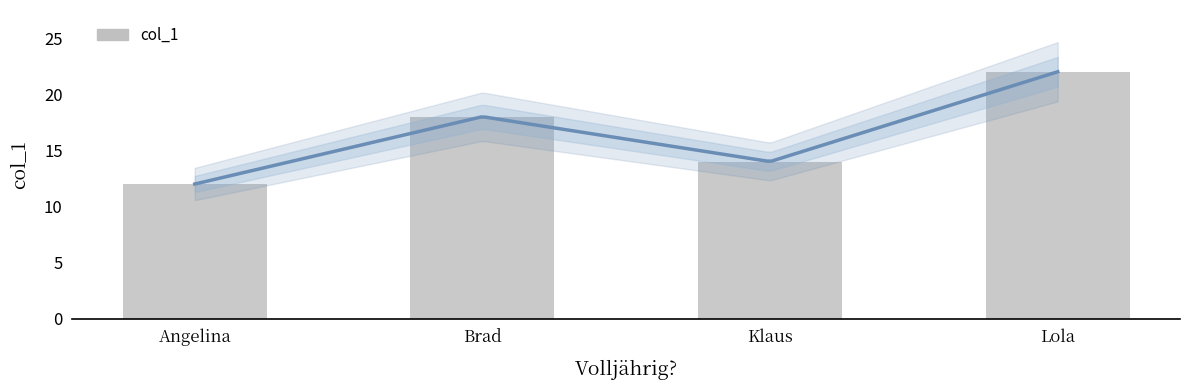

What is the ratio of the value at Angelina to the value at Lola?

0.5